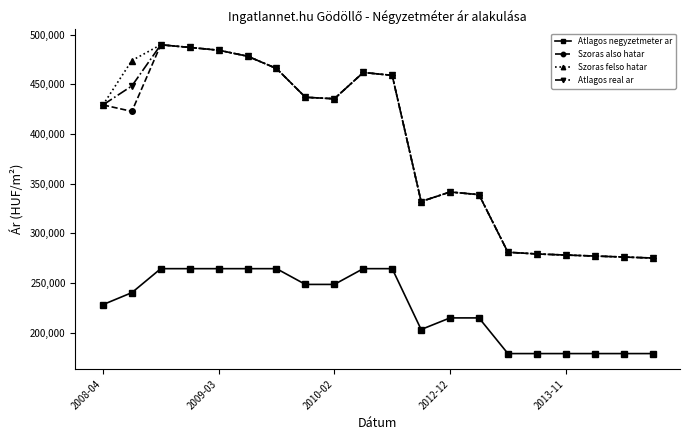

What are all the series names shown in the legend?

Atlagos negyzetmeter ar, Szoras also hatar, Szoras felso hatar, Atlagos real ar